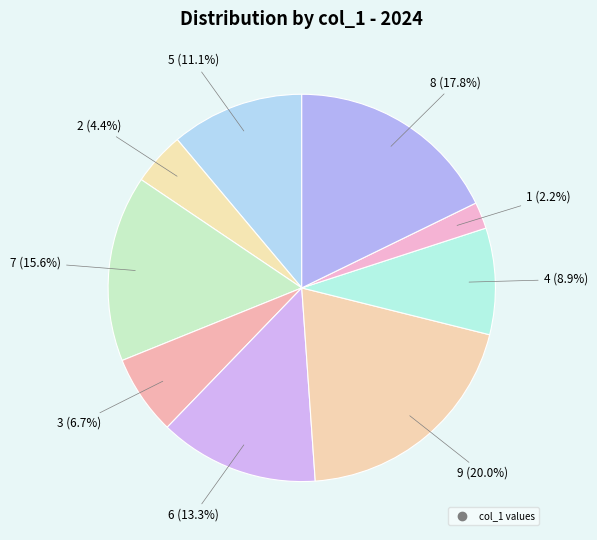

Which slice is the smallest?

col_1=1